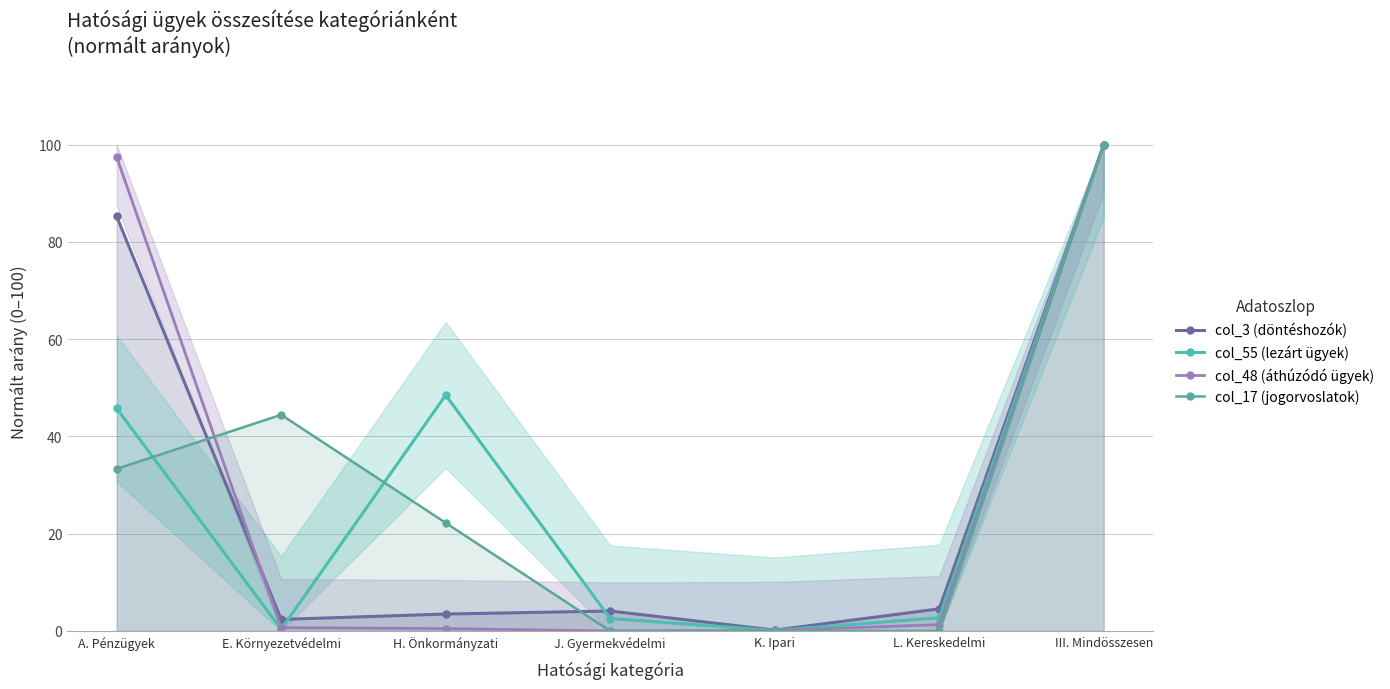

What is the difference between the maximum and minimum values in the col_48 (áthúzódó ügyek) series?

100.0